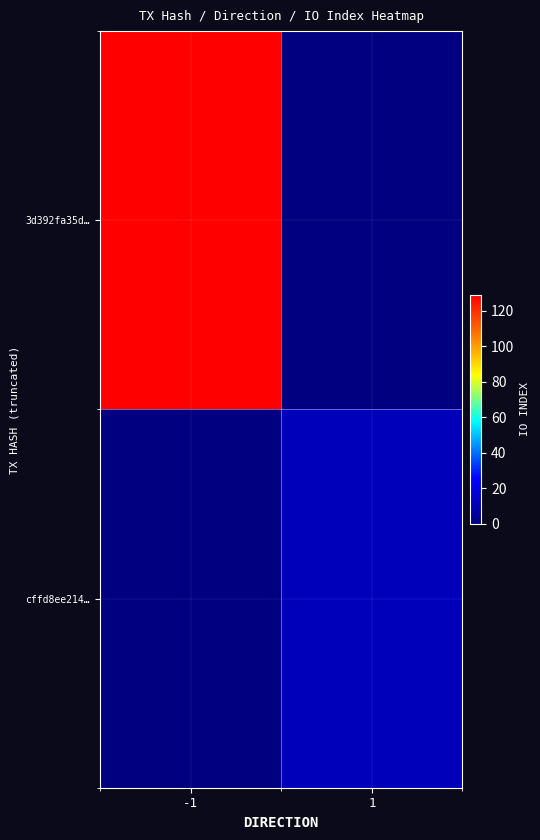

At how many categories does at least one series exceed 59?

1